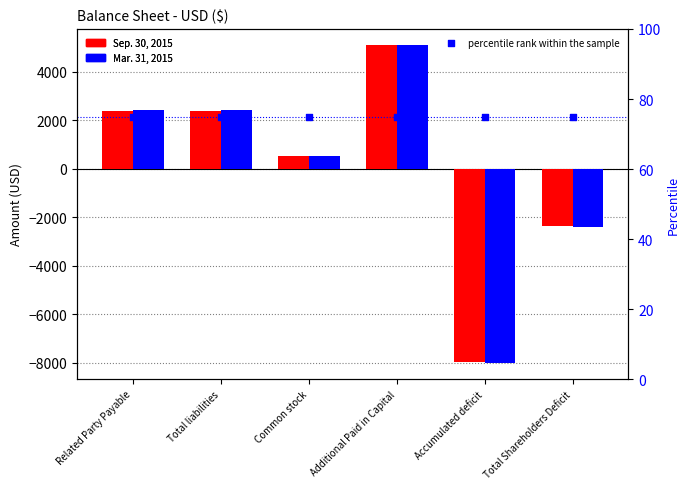

Is the value of Sep. 30, 2015 at Related Party Payable greater than the value of Mar. 31, 2015 at Additional Paid in Capital?

No